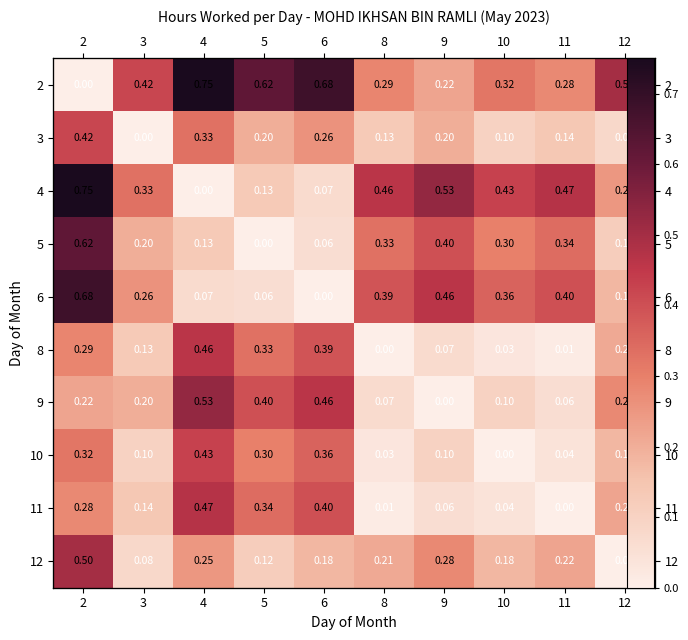

At how many categories does at least one series exceed 0?

10